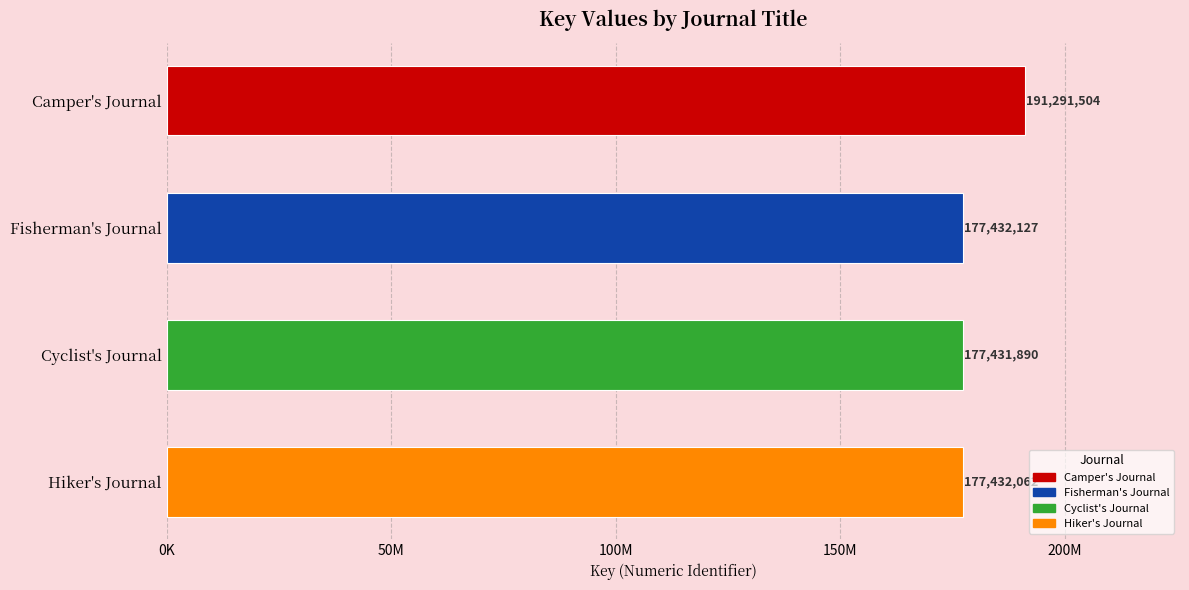

Are the bars horizontal?

Yes